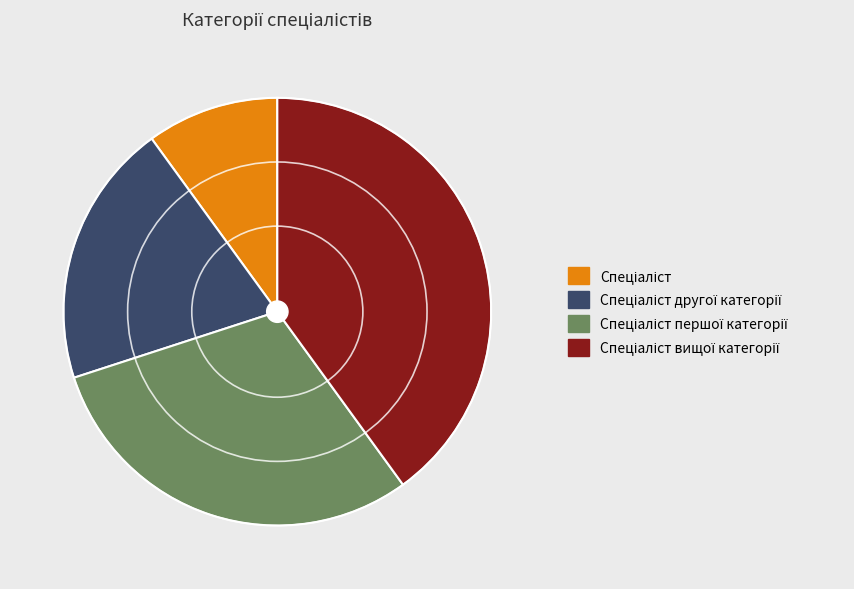

Is there any slice that represents more than half of the pie?

No